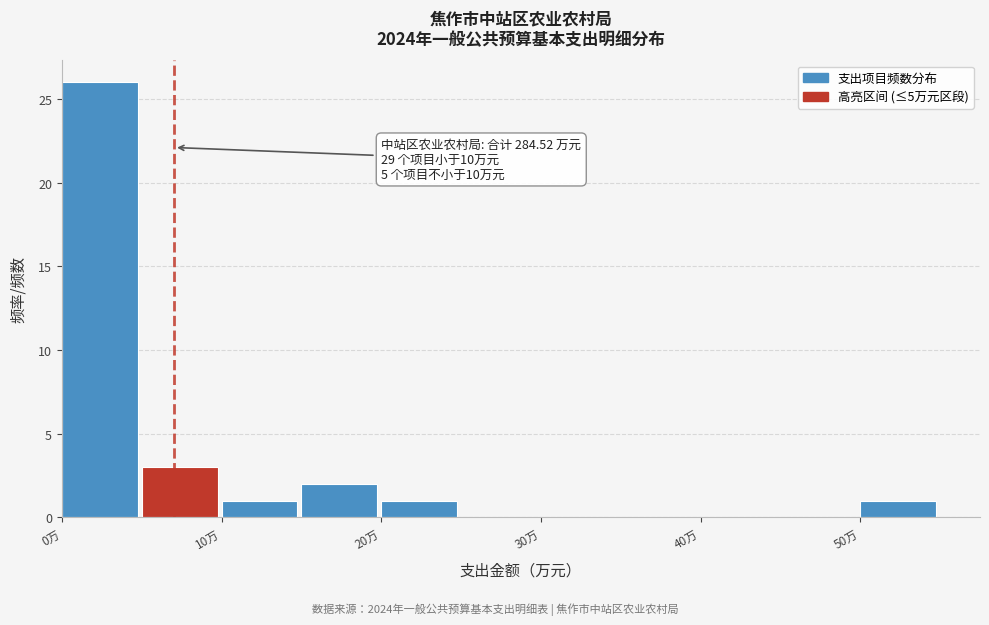

Over which range of the x-axis is the bar tallest?

0 to 5